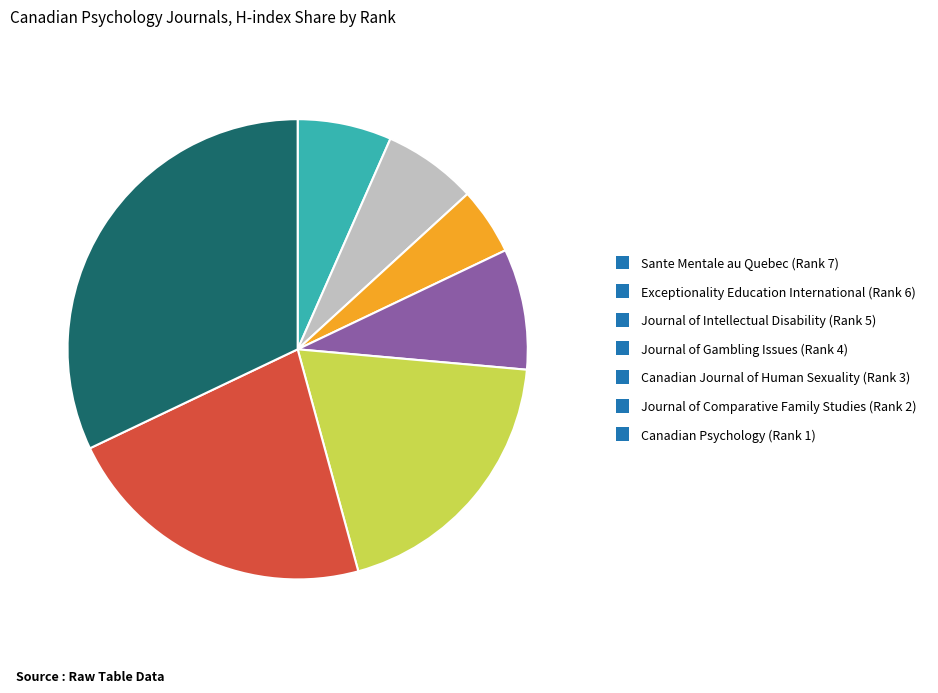

Which category has the biggest portion of the pie?

Canadian Psychology (Rank 1)